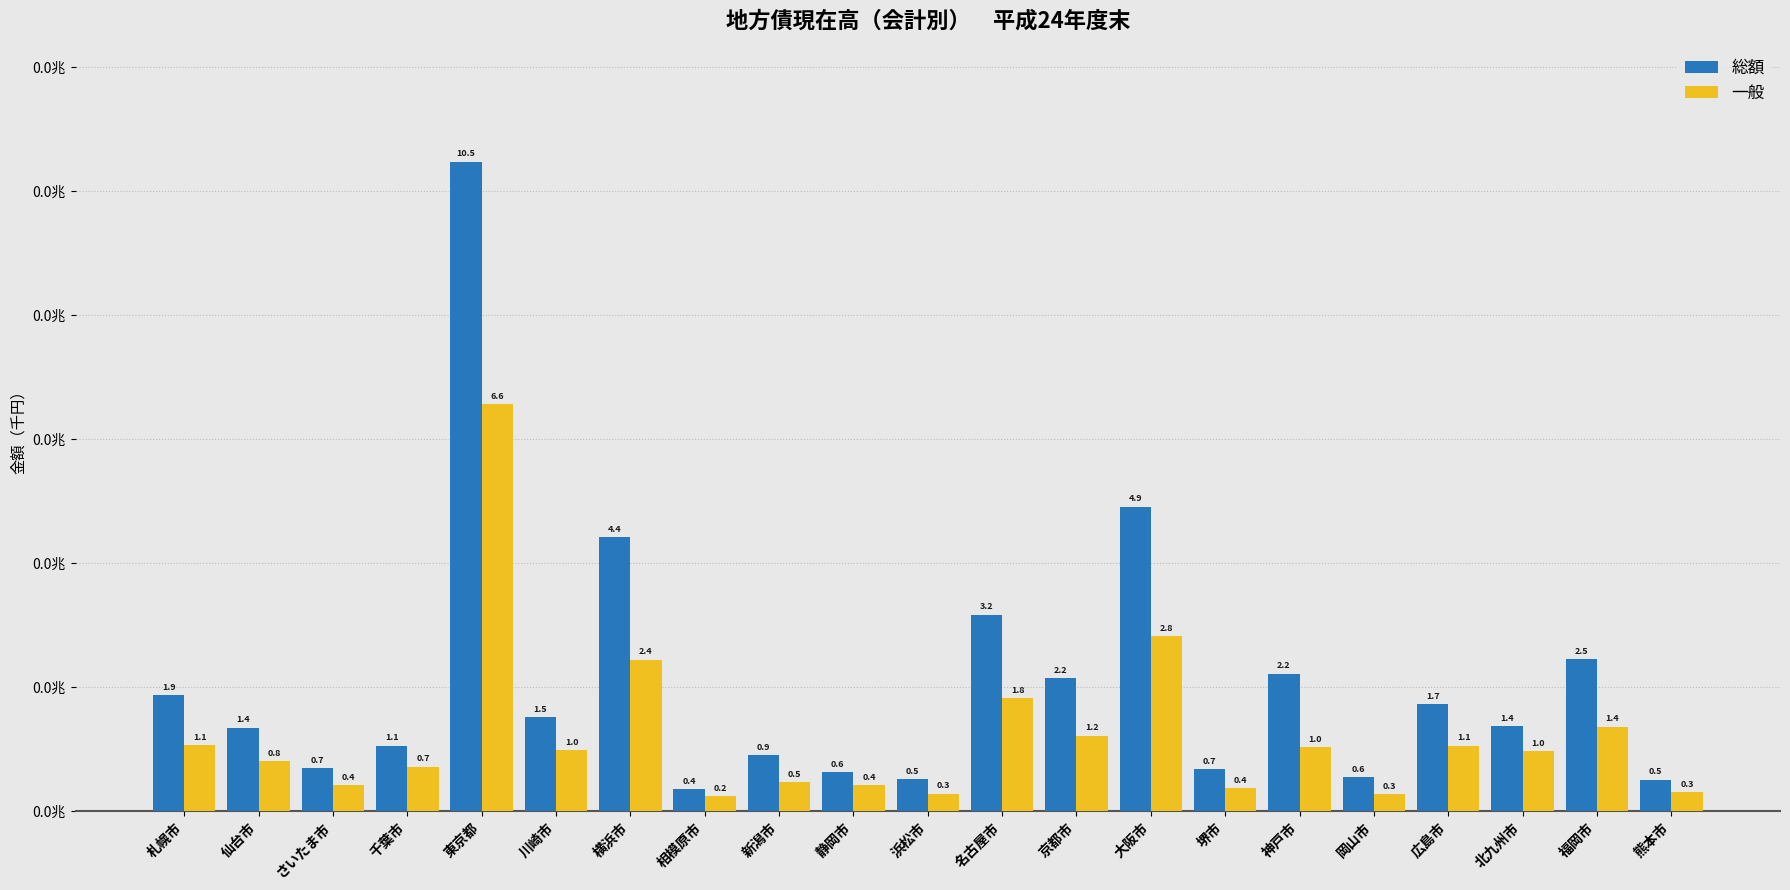

What are all the series names shown in the legend?

総額, 一般